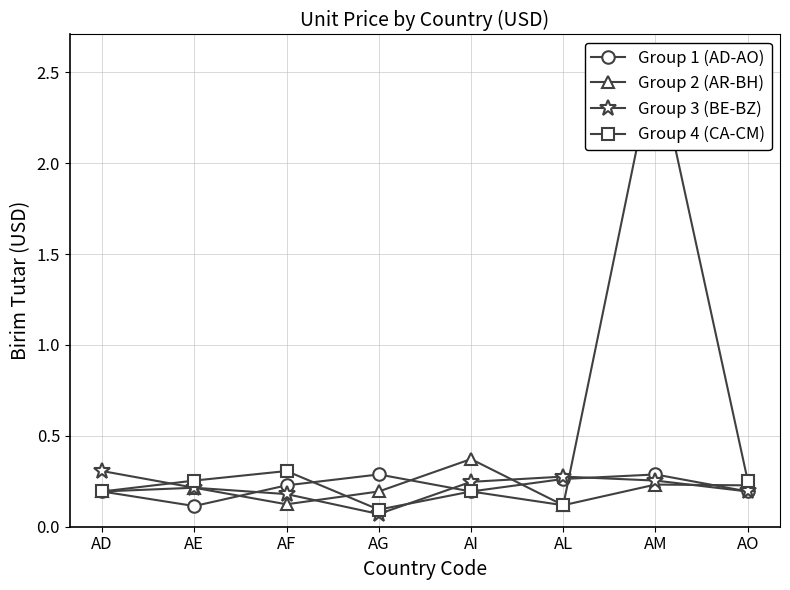

Reading left to right, extract all data points from this chart.

Group 1 (AD-AO): 0.2	0.1	0.2	0.3	0.2	0.3	0.3	0.2
Group 2 (AR-BH): 0.2	0.2	0.1	0.2	0.4	0.1	0.2	0.2
Group 3 (BE-BZ): 0.3	0.2	0.2	0.1	0.2	0.3	0.3	0.2
Group 4 (CA-CM): 0.2	0.3	0.3	0.1	0.2	0.1	2.6	0.3